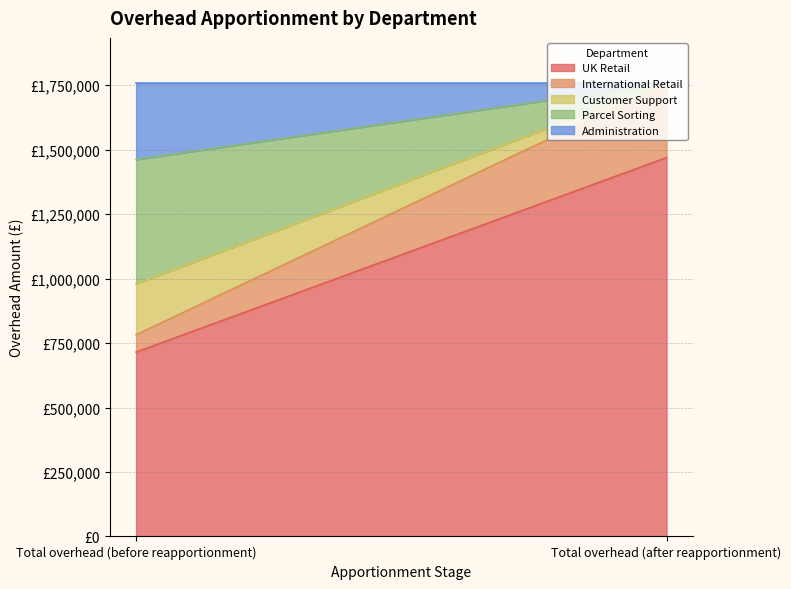

What is the difference between the International Retail values at Total overhead (before reapportionment) and Total overhead (after reapportionment)?

221493.3